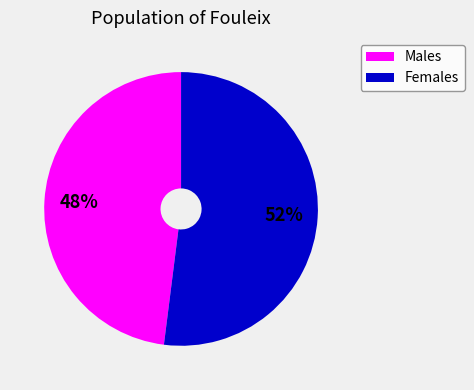

Does any single category account for the majority?

Yes